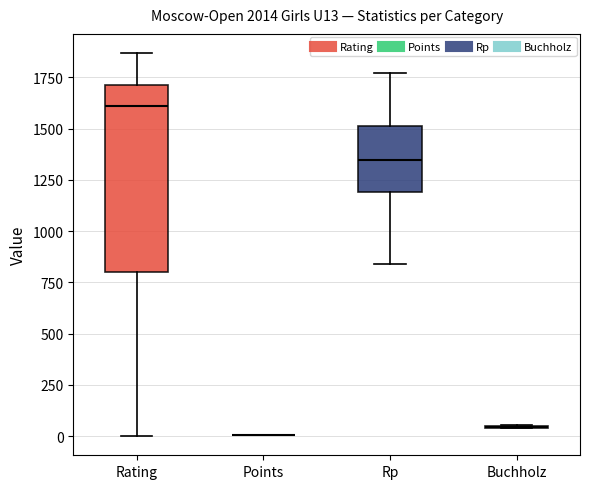

Comparing the boxes themselves (not the whiskers), which one is the tallest?

Rating